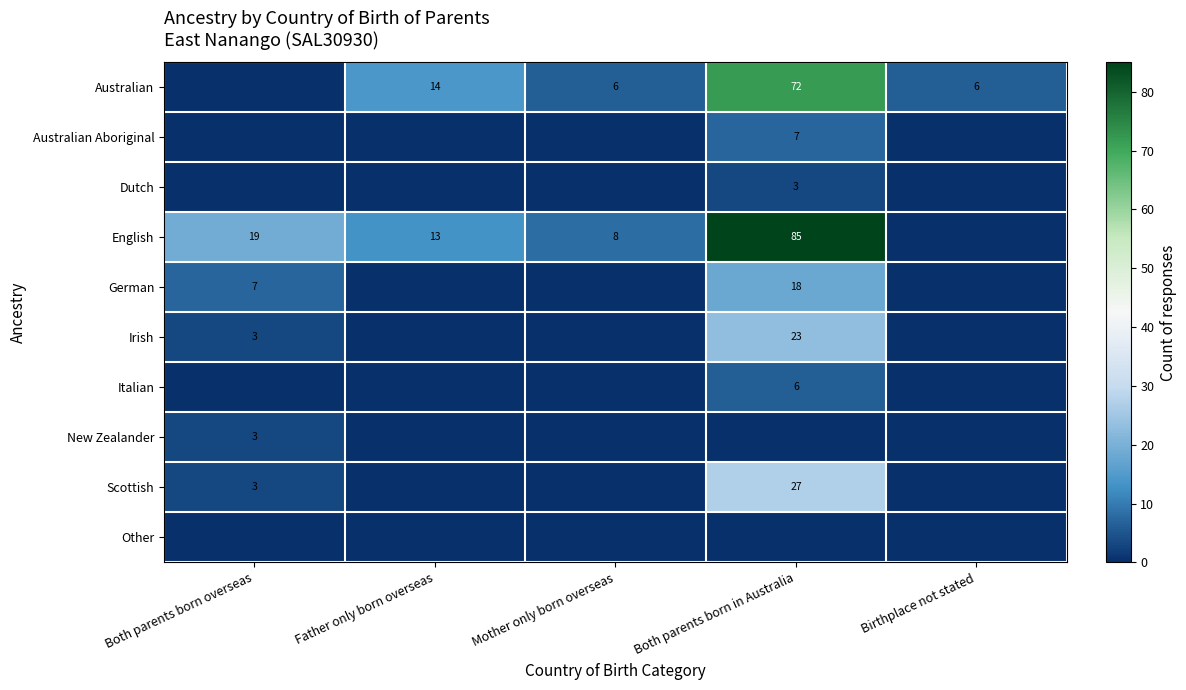

How many categories are shown in the chart?

5